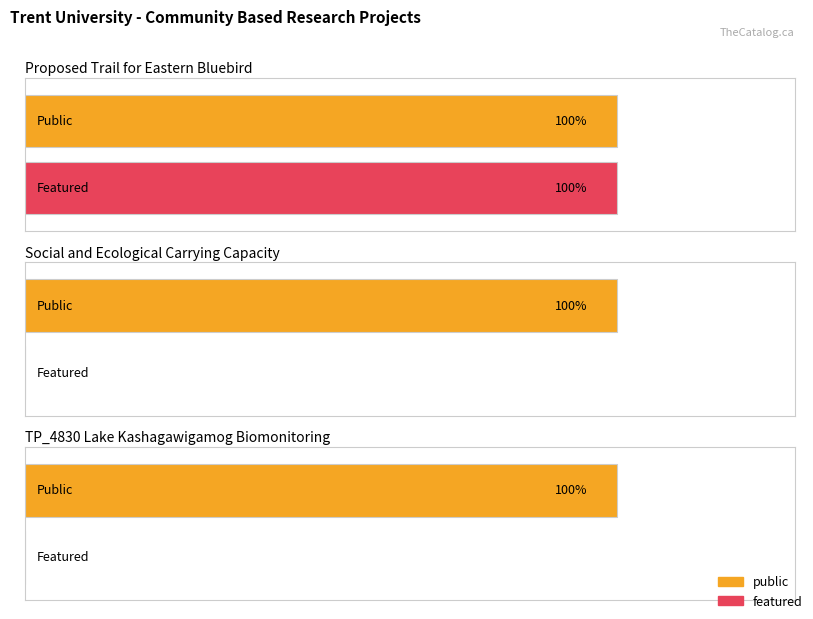

Between Proposed Trail for Eastern Bluebird and TP_4830 Lake Kashagawigamog Biomonitoring, which is larger?

Proposed Trail for Eastern Bluebird